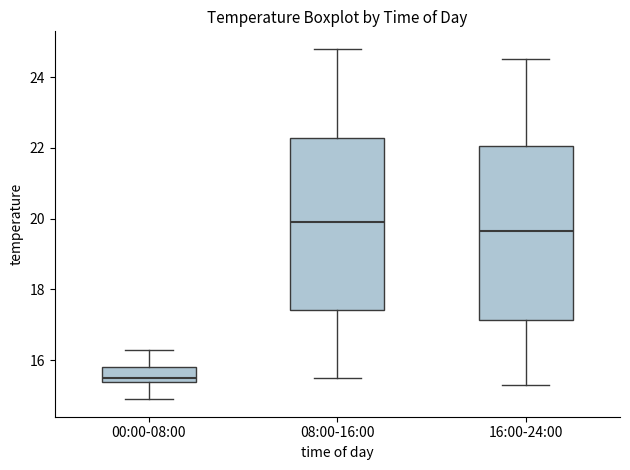

Which box's median line is the highest?

08:00-16:00